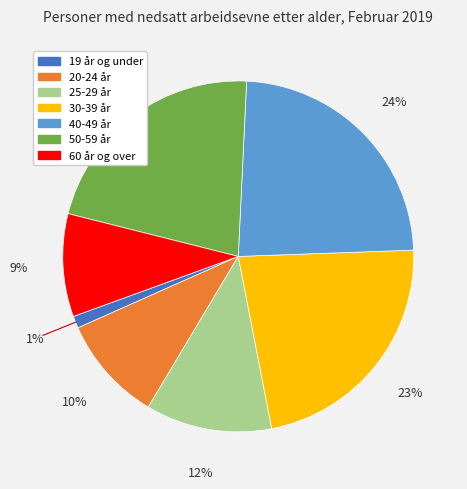

To the nearest percent, what is the combined percentage of 20-24 år and 50-59 år?

32%